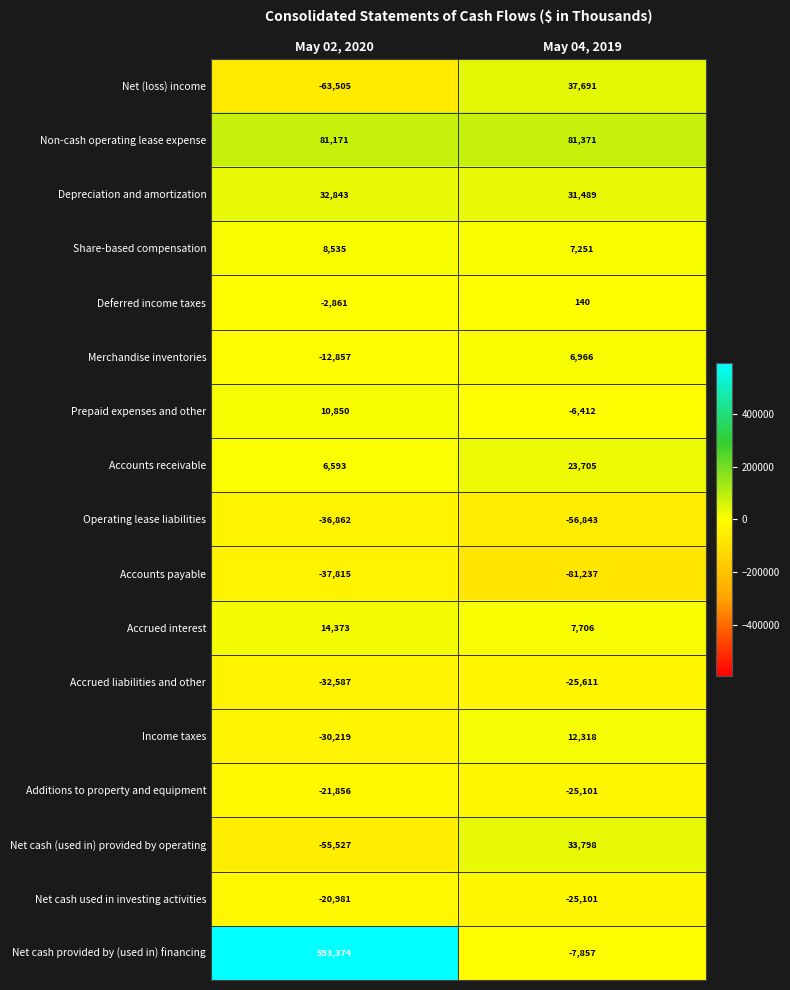

What is the average value of the Depreciation and amortization series?

32166